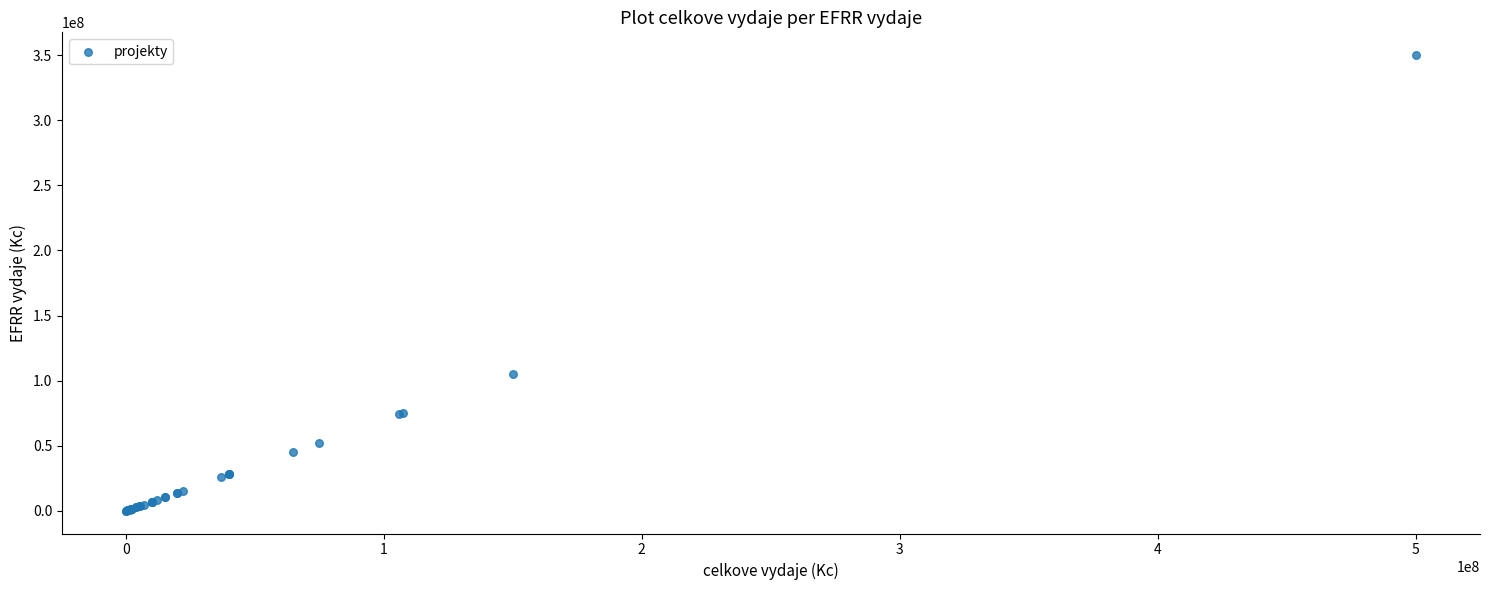

What Y value in the scatter plot is closest to 175070000?

105000000